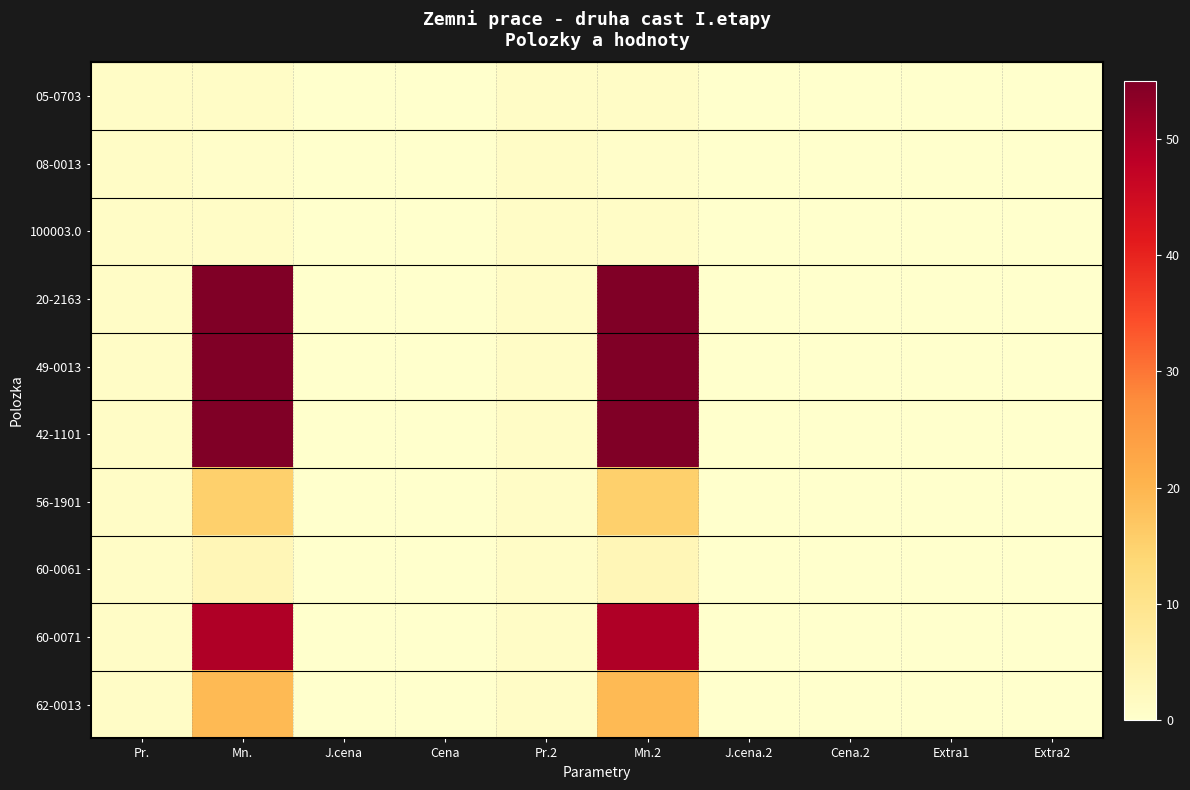

Which series has the largest range (max minus min)?

20-2163